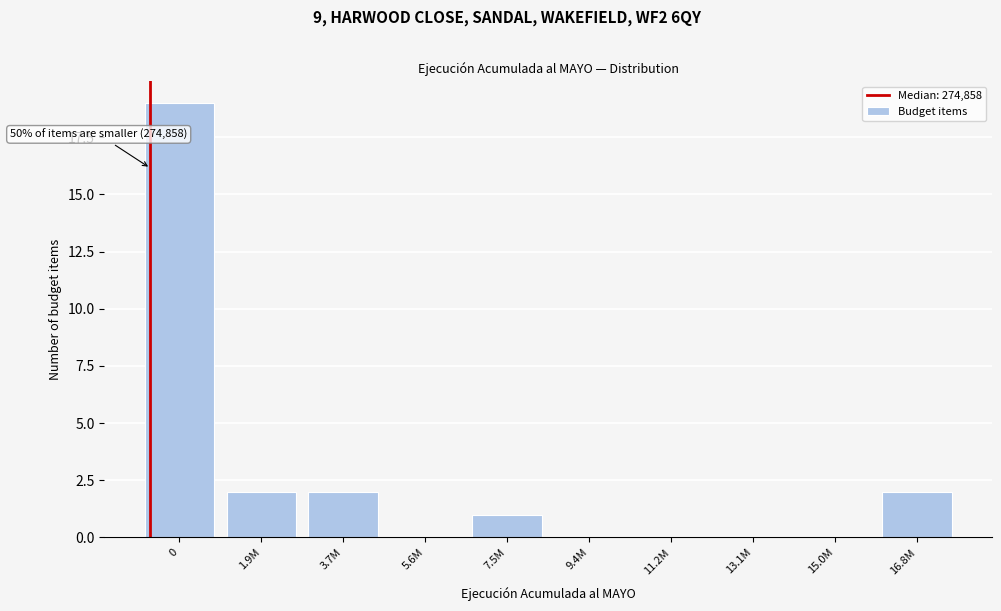

Reading right to left, list all the values displayed in this chart.

16.8M=2	15.0M=0	13.1M=0	11.2M=0	9.4M=0	7.5M=1	5.6M=0	3.7M=2	1.9M=2	0=19